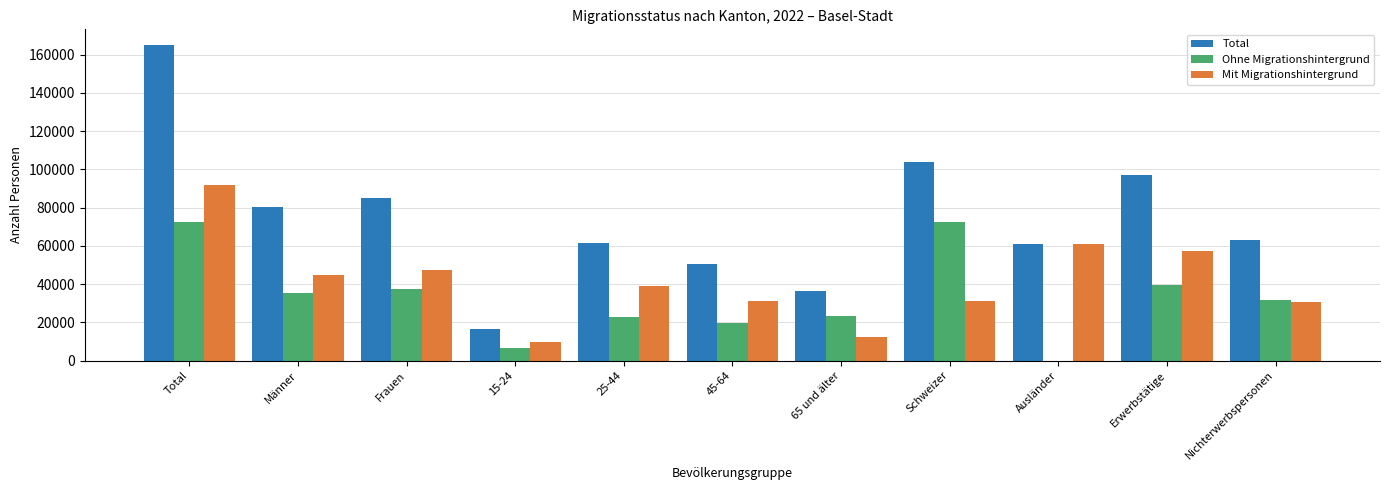

At which label does Ohne Migrationshintergrund first exceed 31920?

Total